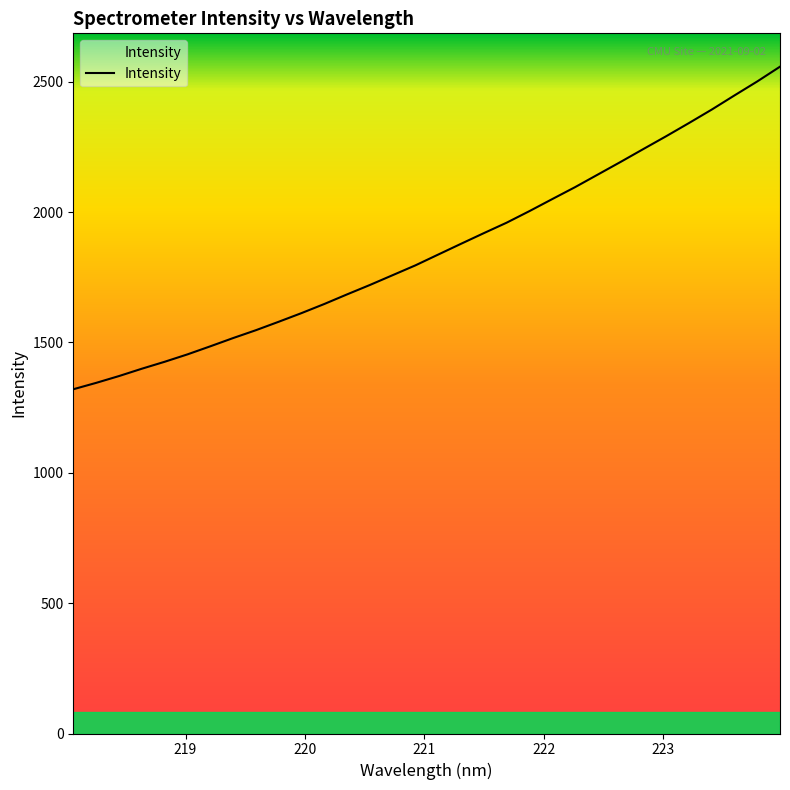

What is the smallest value displayed?

1320.5